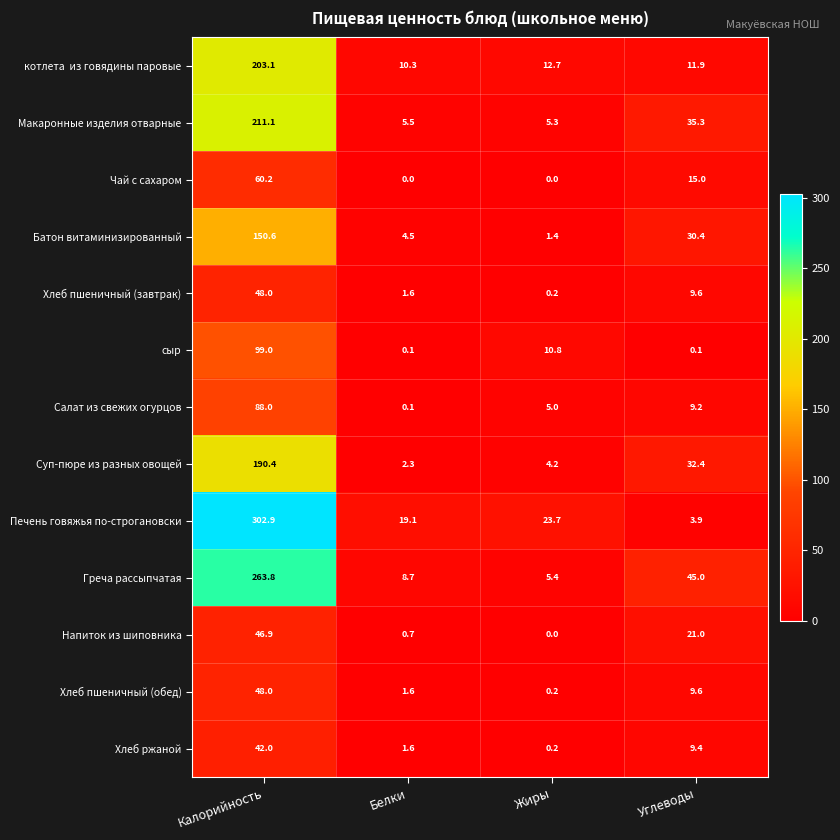

Which series has the largest range (max minus min)?

Печень говяжья по-строгановски